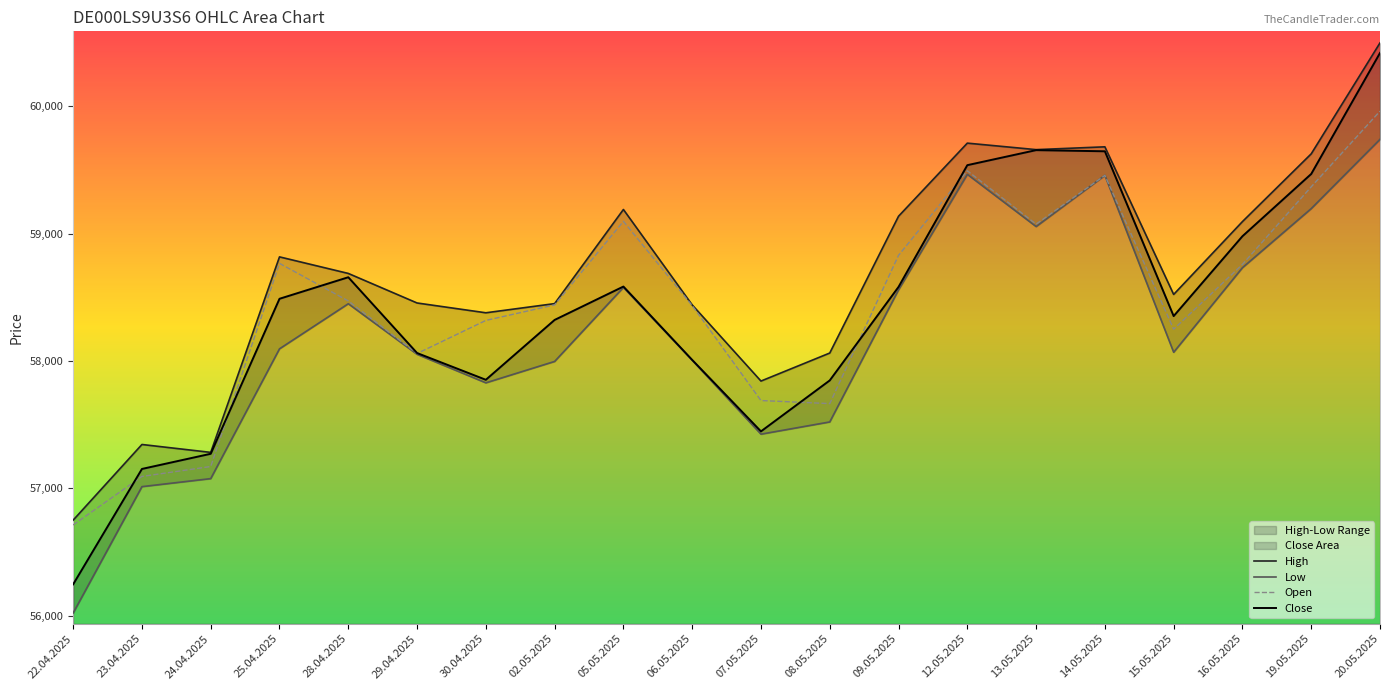

True or false: Low has more than 2 interior local peaks.

True